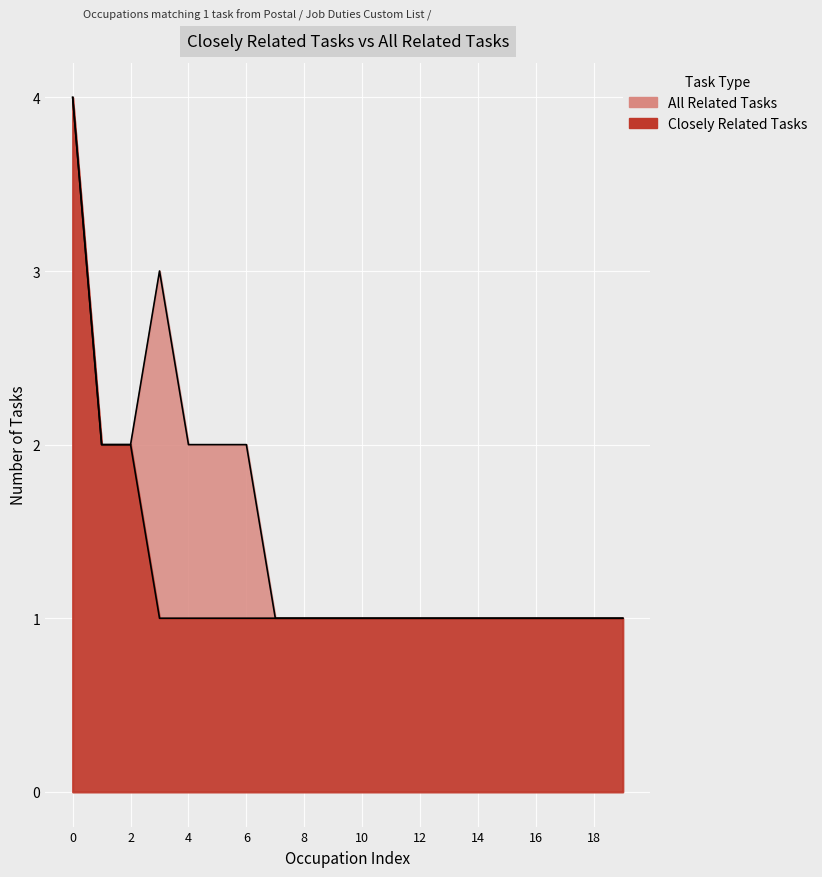

How many lines are shown in the chart?

2